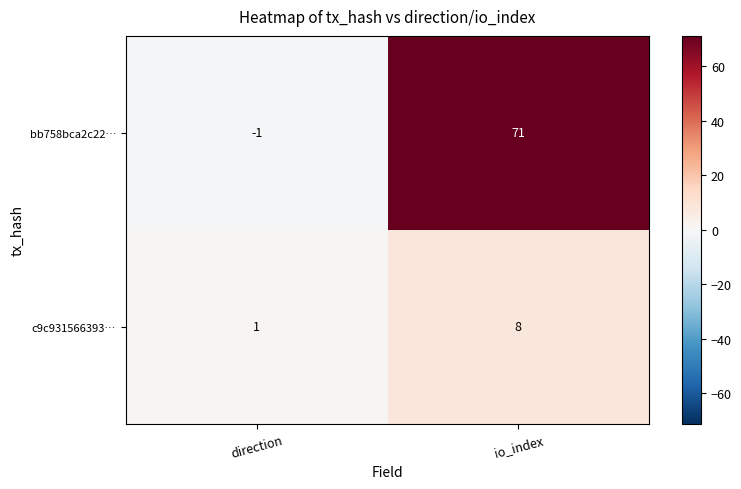

What is the minimum value shown in the chart?

-1